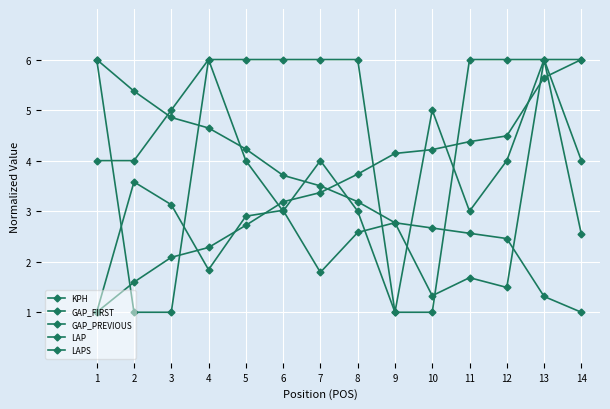

Is the value of GAP_PREVIOUS at 12 greater than the value of LAP at 7?

No